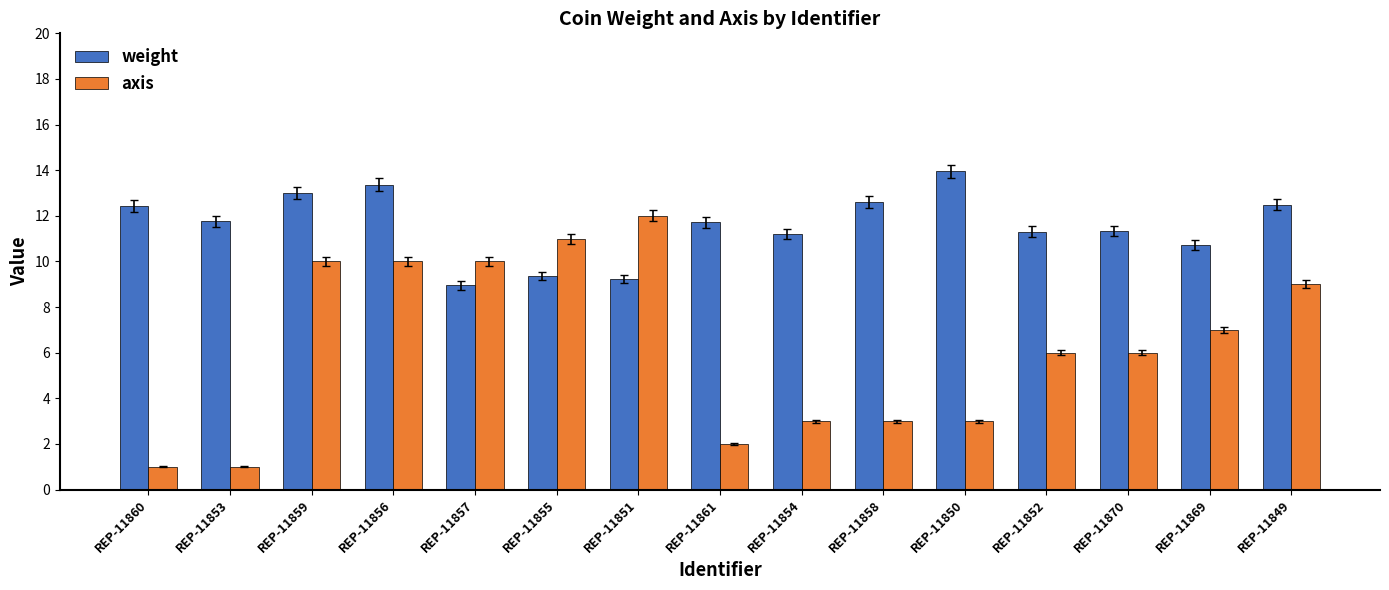

Is the value of axis at REP-11857 greater than the value of weight at REP-11869?

No